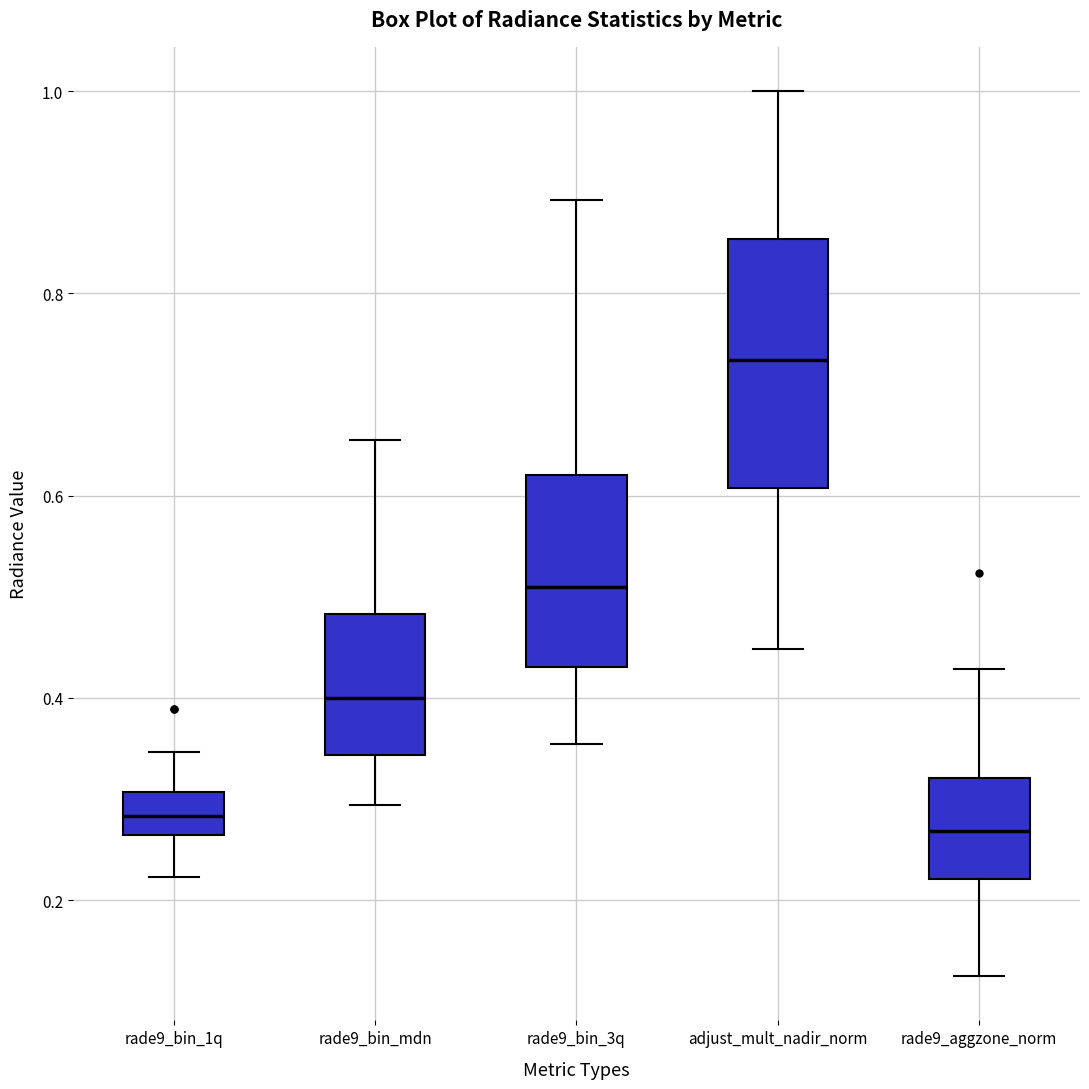

Where does the lower whisker of the box for rade9_aggzone_norm end on the y-axis? The values are not printed on the chart, so give them approximately, as read against the axis.

0.12